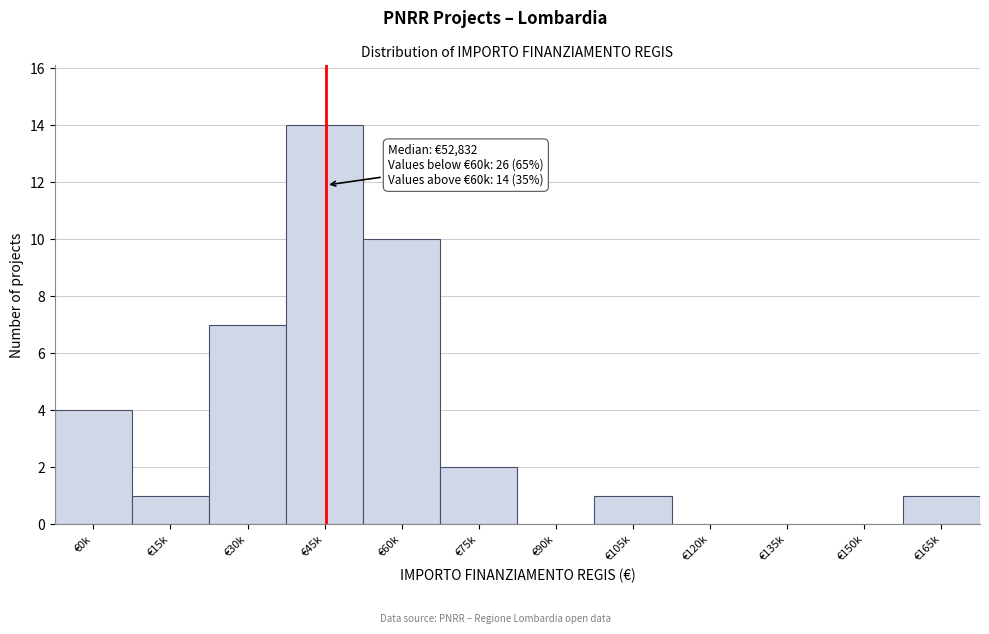

Reading left to right, list all the values displayed in this chart.

€0k=4	€15k=1	€30k=7	€45k=14	€60k=10	€75k=2	€90k=0	€105k=1	€120k=0	€135k=0	€150k=0	€165k=1